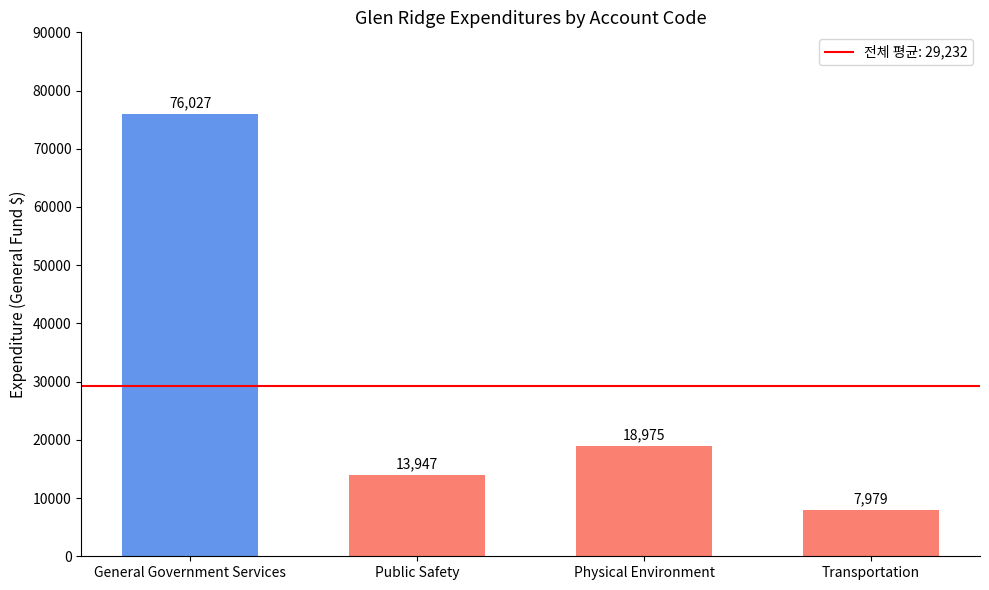

How many categories are shown in the chart?

4